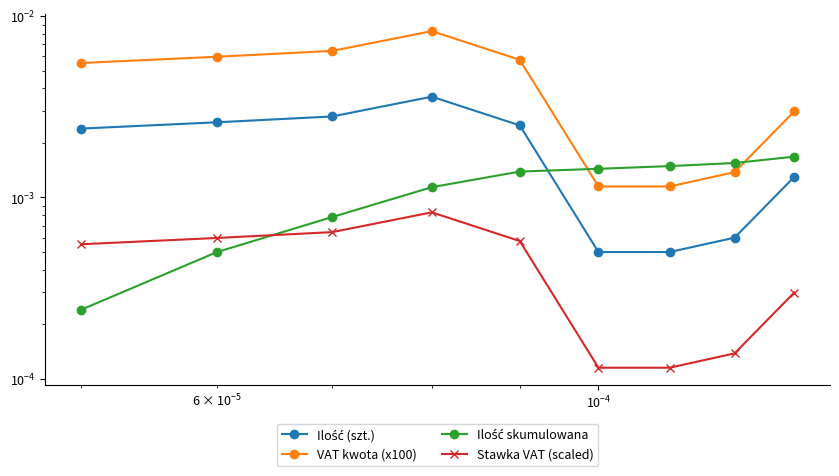

Which series has the largest total across all categories?

VAT kwota (x100)